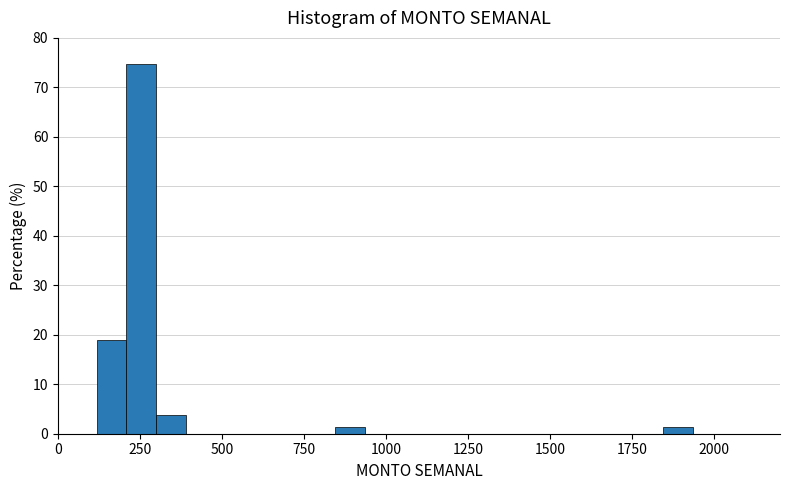

Read against the x-axis, roughly where is the centre of the tallest bar?

250